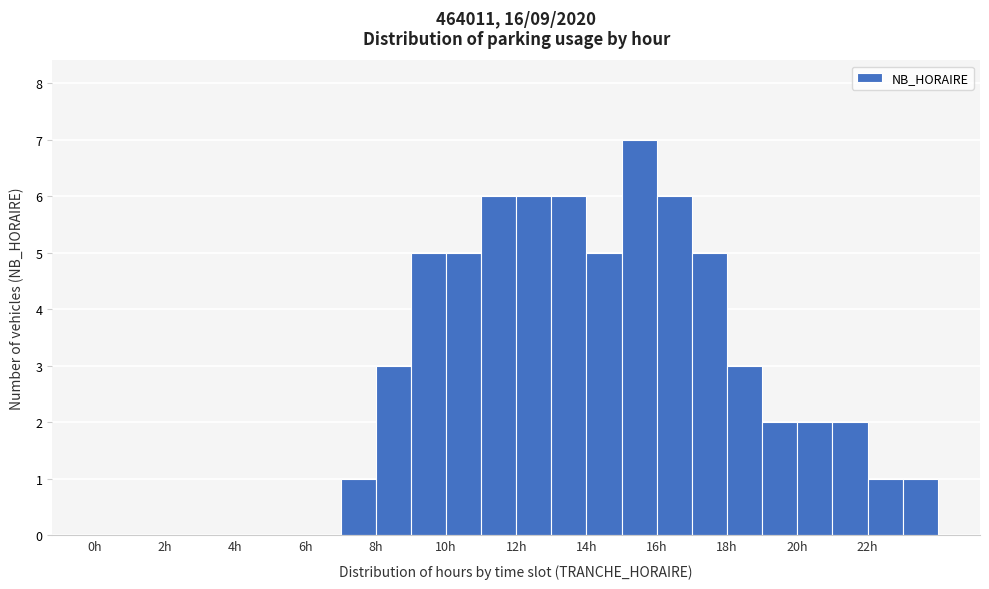

Reading left to right, list every bar in this chart as the range it spans on the x-axis followed by its height. The values are not printed on the chart, so give them approximately, as read against the axis.

0 to 1: 0
1 to 2: 0
2 to 3: 0
3 to 4: 0
4 to 5: 0
5 to 6: 0
6 to 7: 0
7 to 8: 1
8 to 9: 3
9 to 10: 5
10 to 11: 5
11 to 12: 6
12 to 13: 6
13 to 14: 6
14 to 15: 5
15 to 16: 7
16 to 17: 6
17 to 18: 5
18 to 19: 3
19 to 20: 2
20 to 21: 2
21 to 22: 2
22 to 23: 1
23 to 24: 1